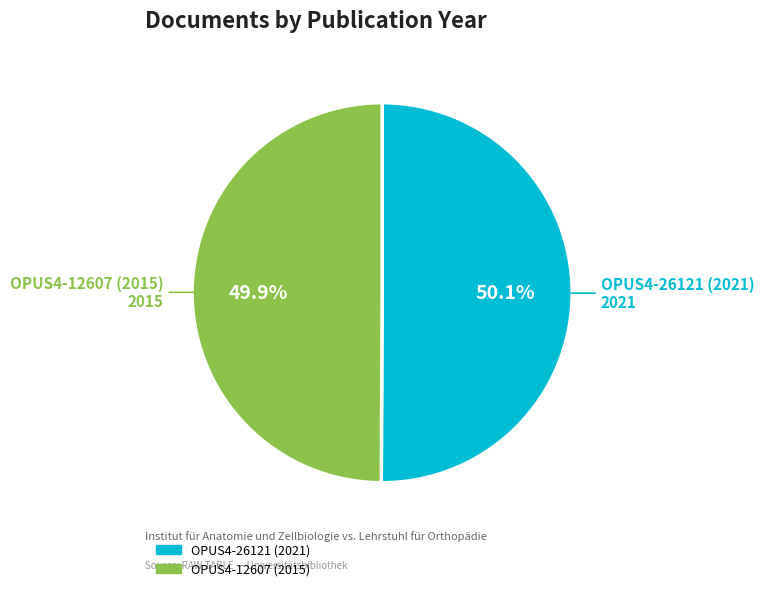

Is there any slice that represents more than half of the pie?

Yes